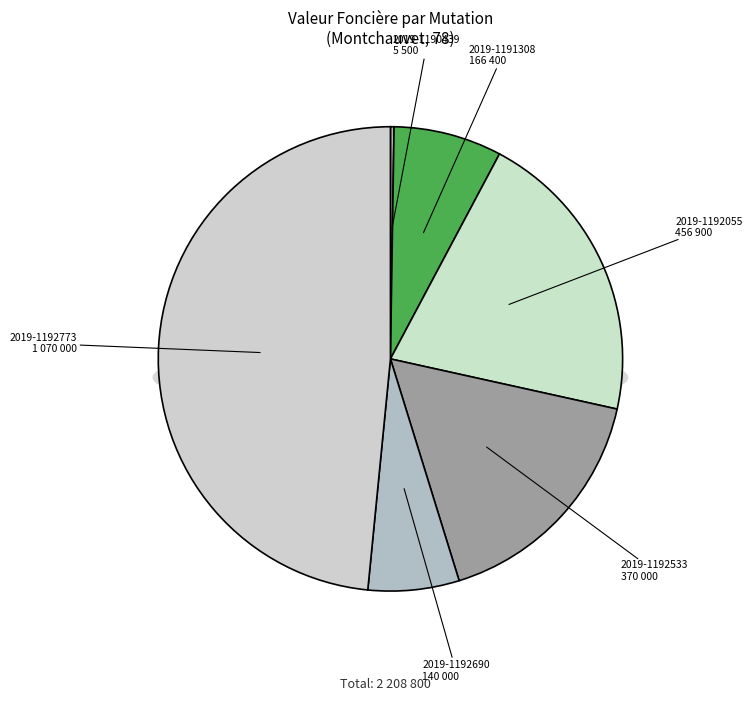

What is the change in value from 2019-1192690 to 2019-1192773?

+930000